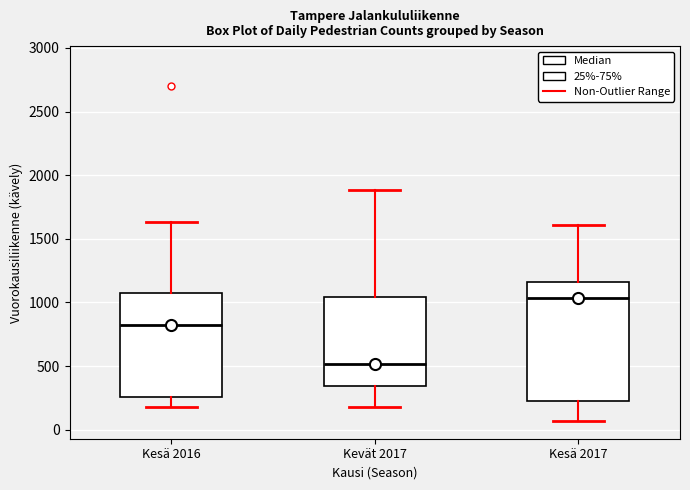

Which box has the lowest median line?

Kevät 2017